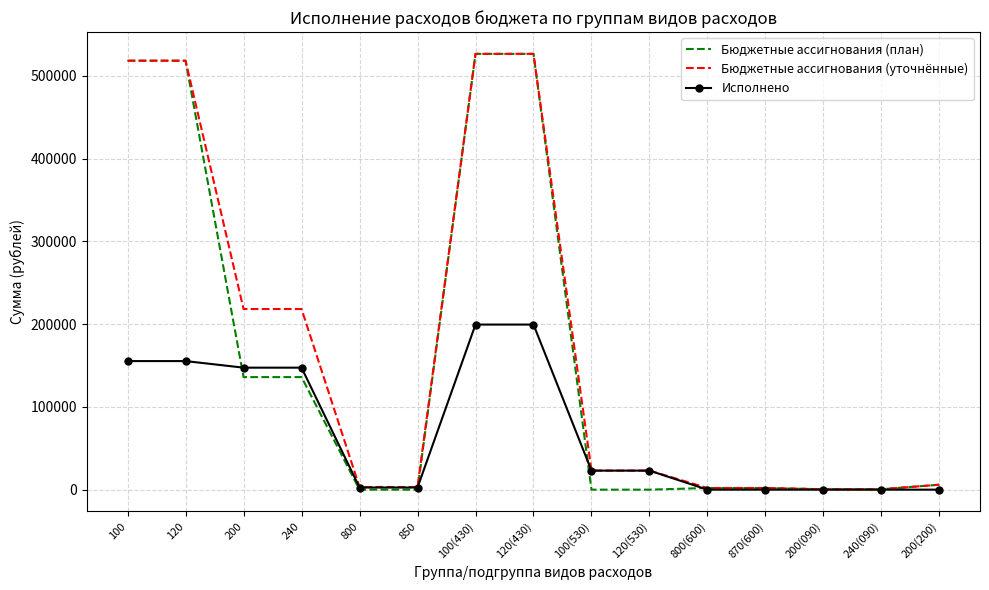

What is the spread (max minus min) of values at 800(600)?

2000.0